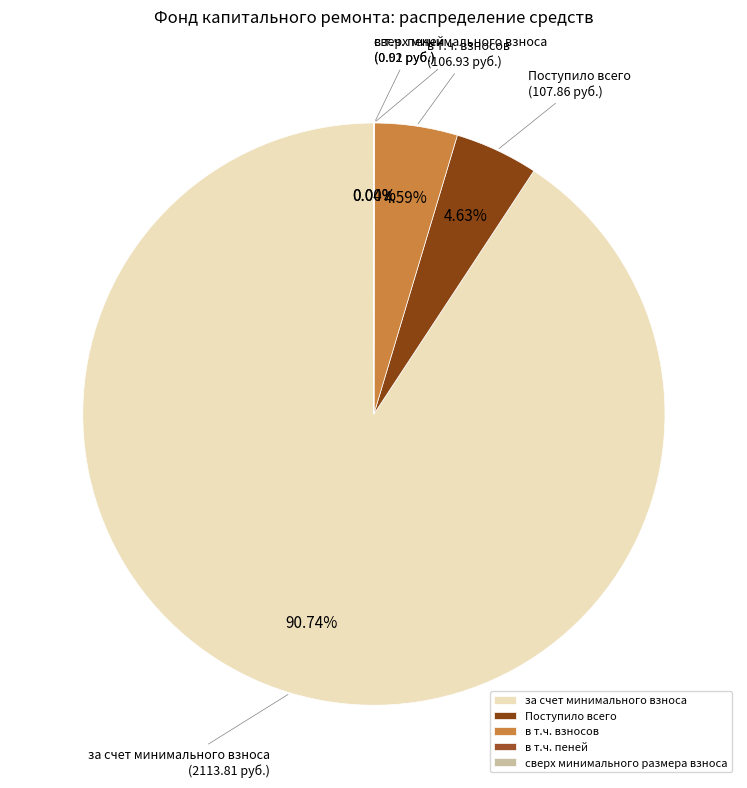

To the nearest percent, what percentage of the pie is в т.ч. взносов?

5%